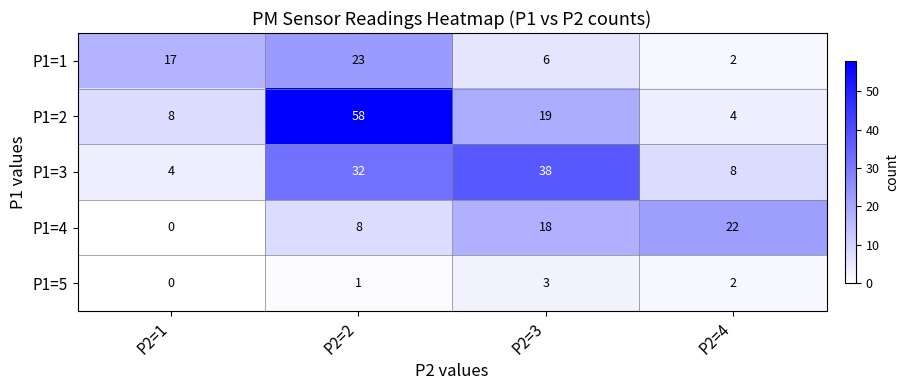

The P1=1 series shows 17 at P2=1. True or false?

True